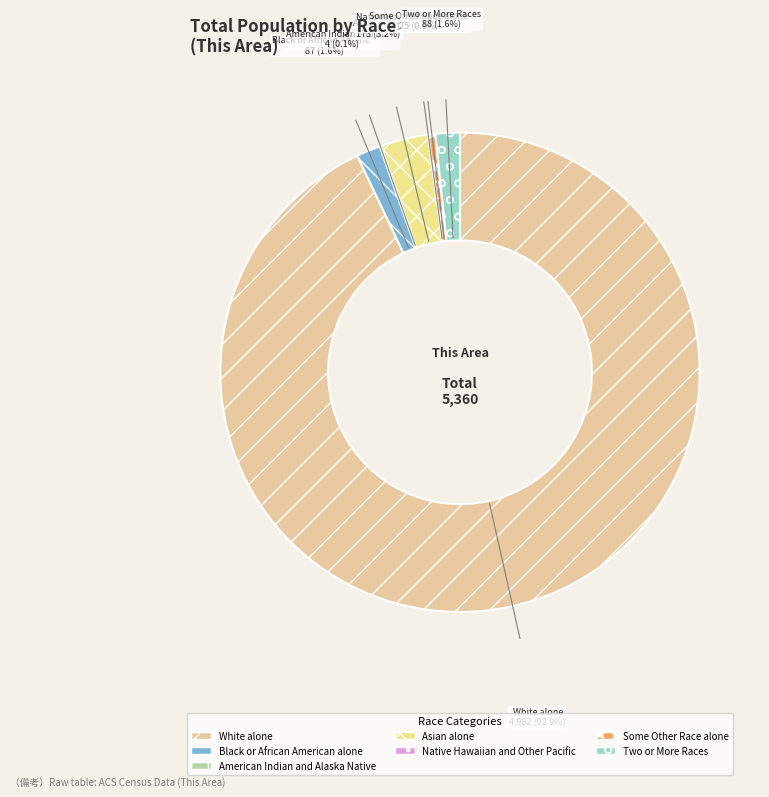

What is the change in value from Black or African American alone to Two or More Races?

+1